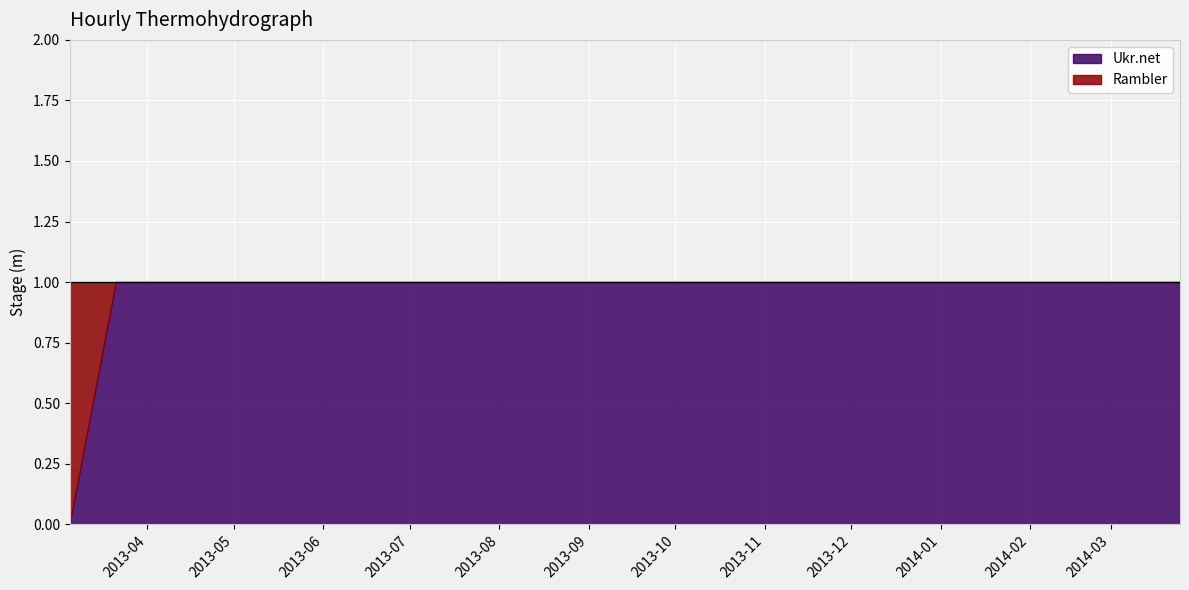

What is the maximum value for Ukr.net?

1